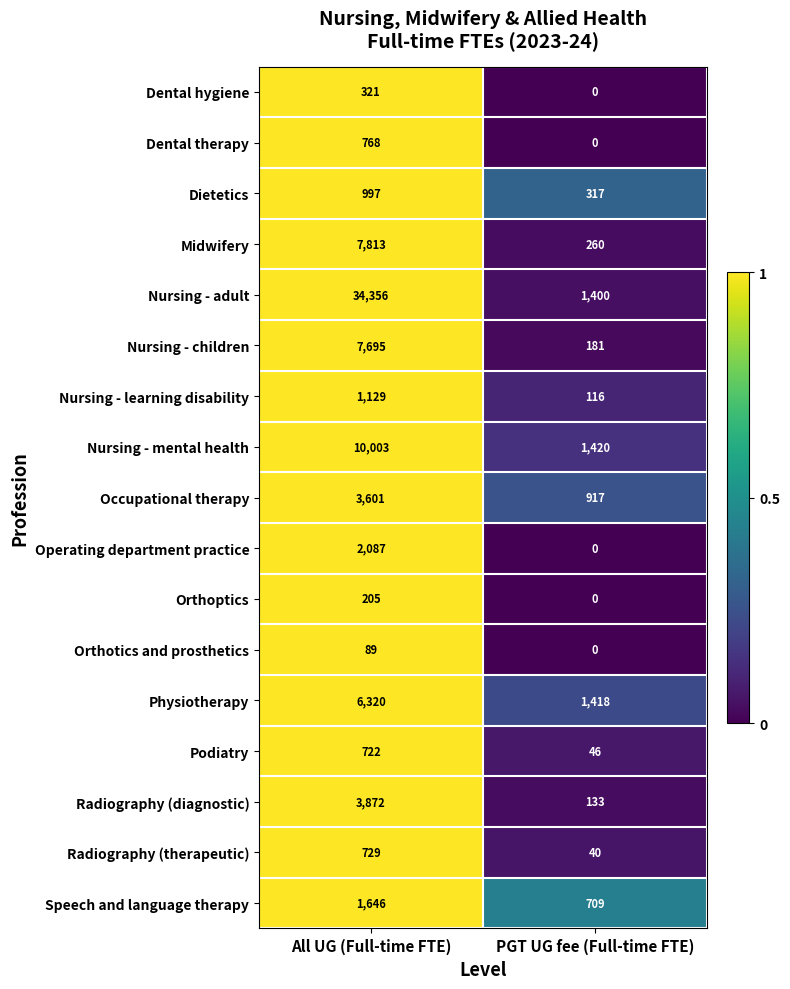

Read the Radiography (diagnostic) value at PGT UG fee (Full-time FTE), to the nearest 100.

100